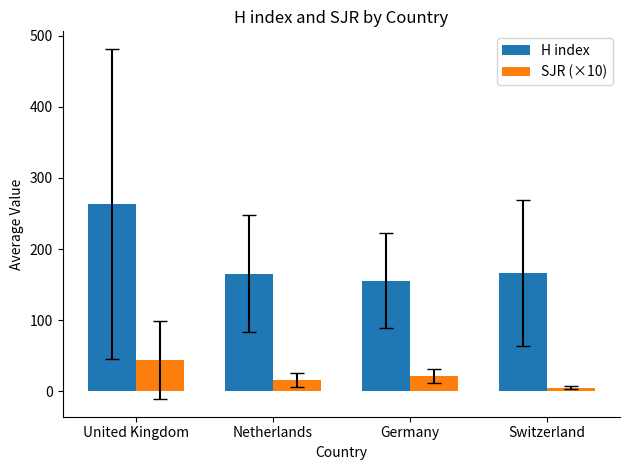

At which label does SJR (×10) first exceed 21?

United Kingdom